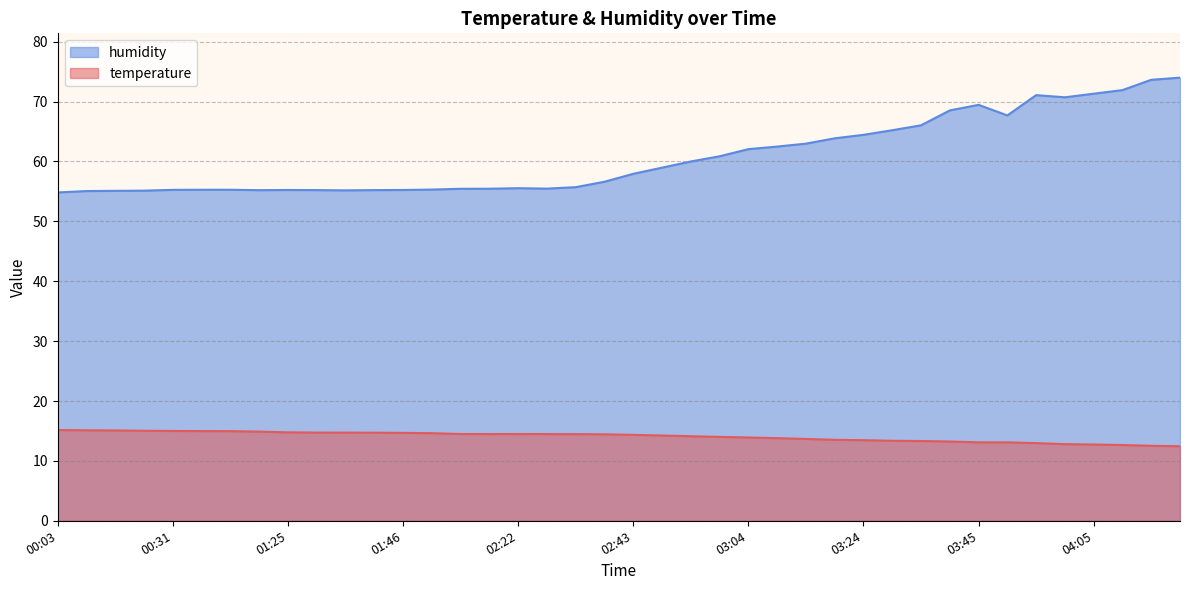

How many interior local peaks does the humidity series have?

4